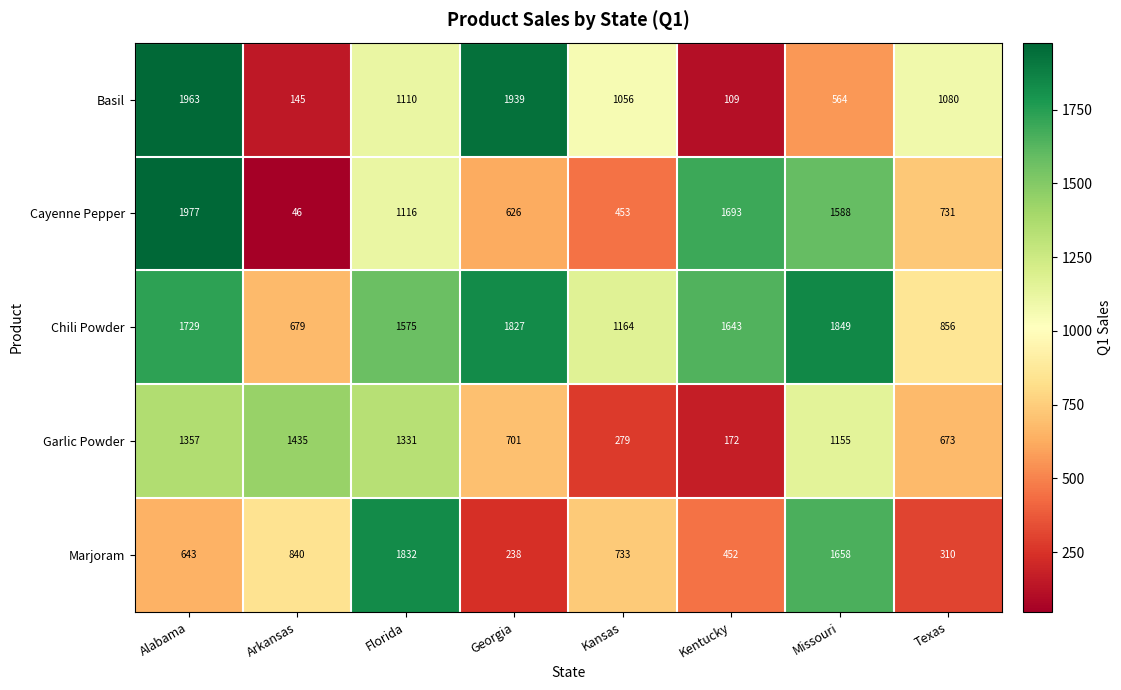

What is the total value across all series at Alabama?

7669